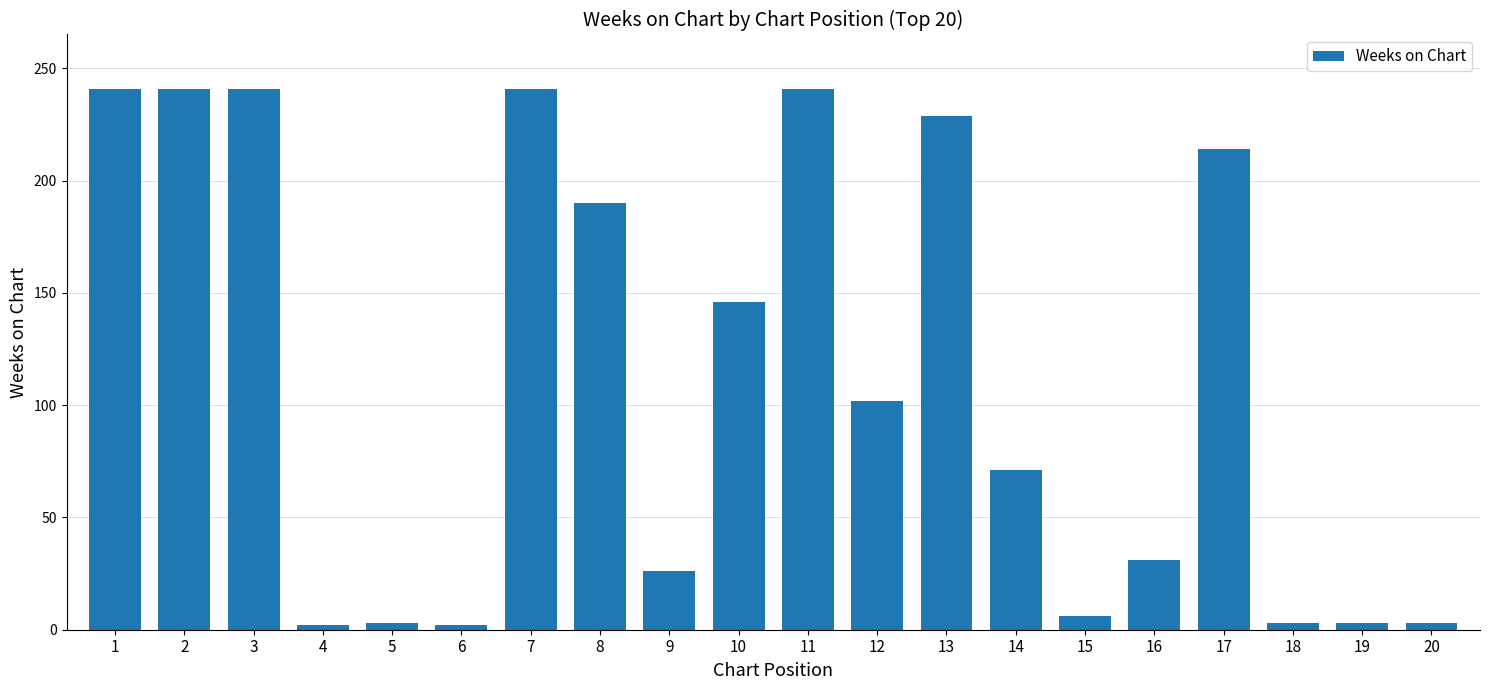

What is the greatest value displayed?

241